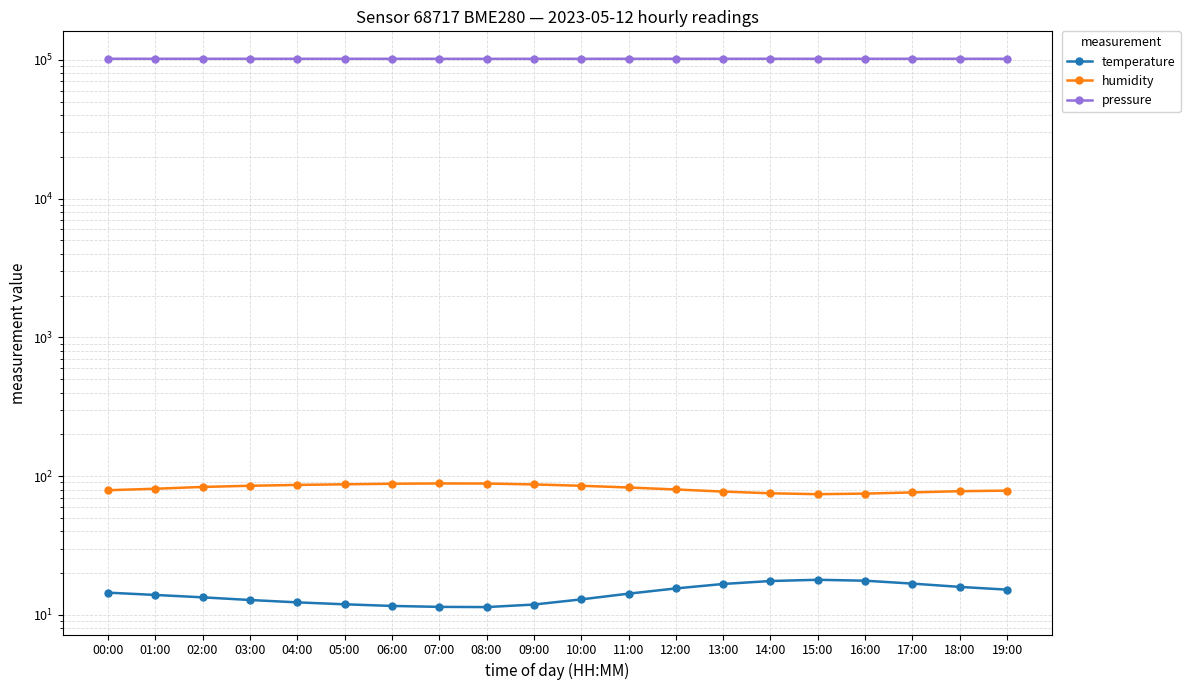

What is the value of the pressure point at the 7th from the left?

101721.5